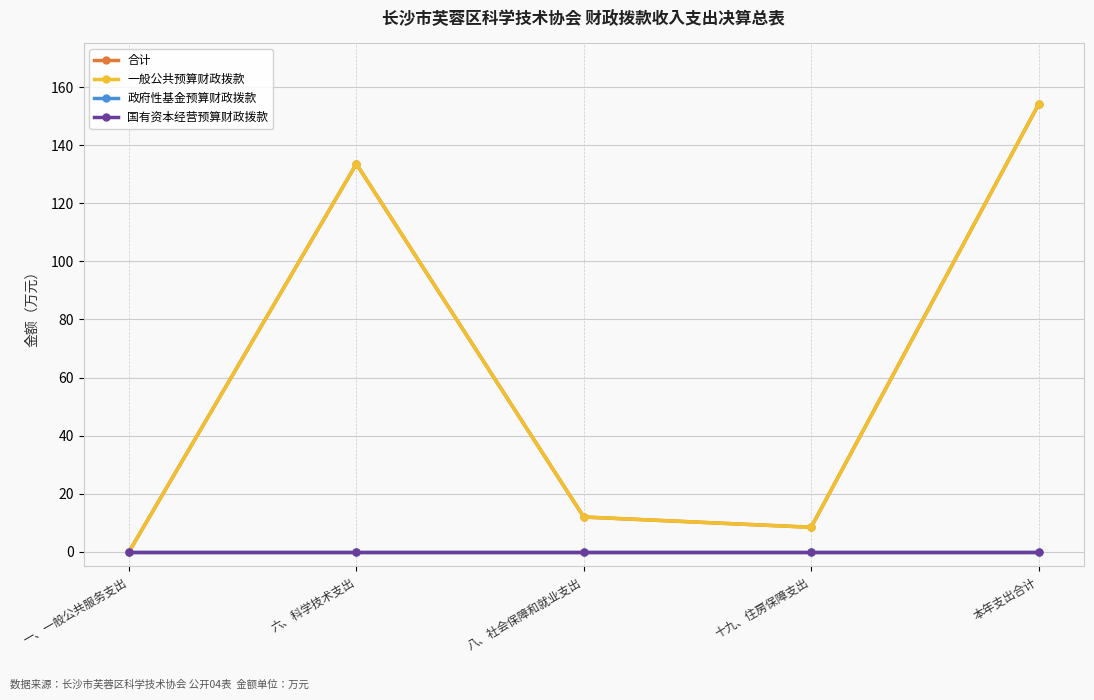

Is it true that 国有资本经营预算财政拨款 equals 0.0 at 十九、住房保障支出?

True